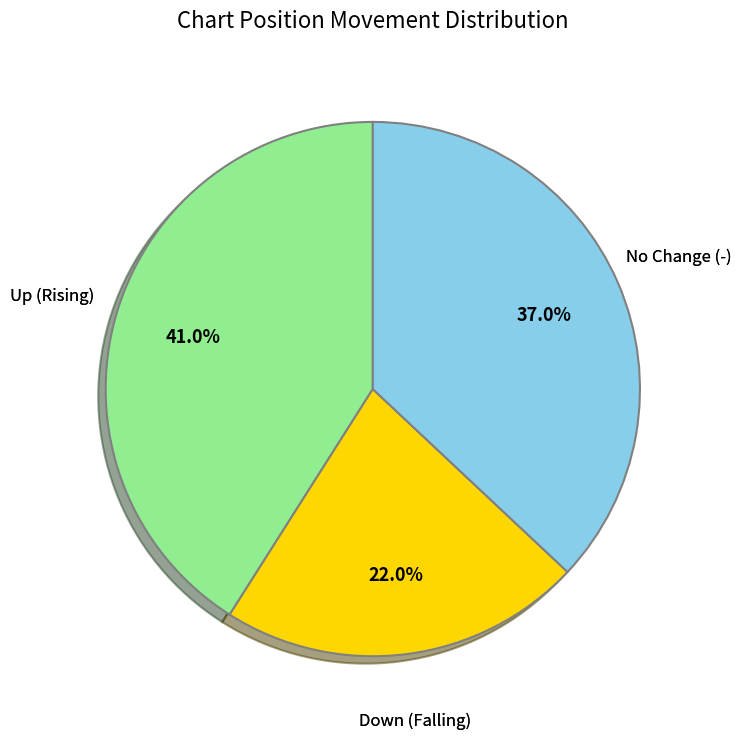

Is there a majority slice in this chart?

No